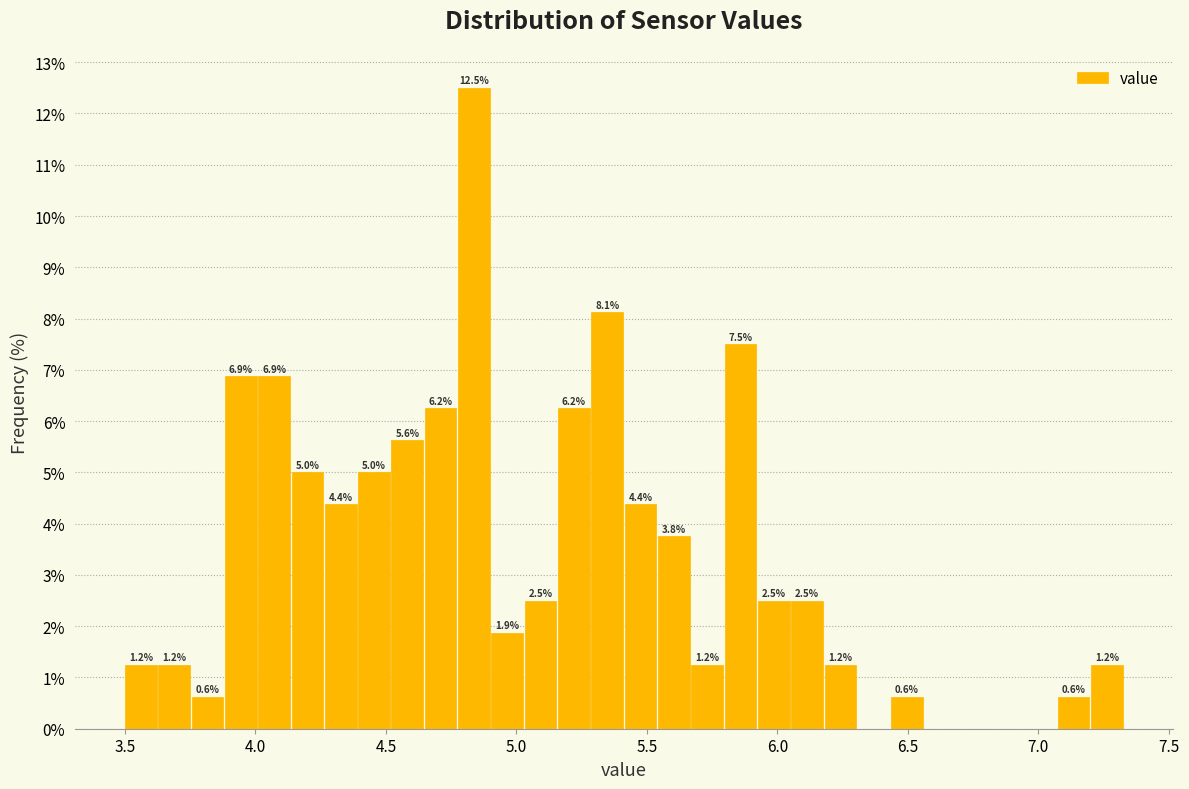

Around what value on the x-axis is the tallest bar? Give the approximate position of its centre, as read against the axis.

4.85